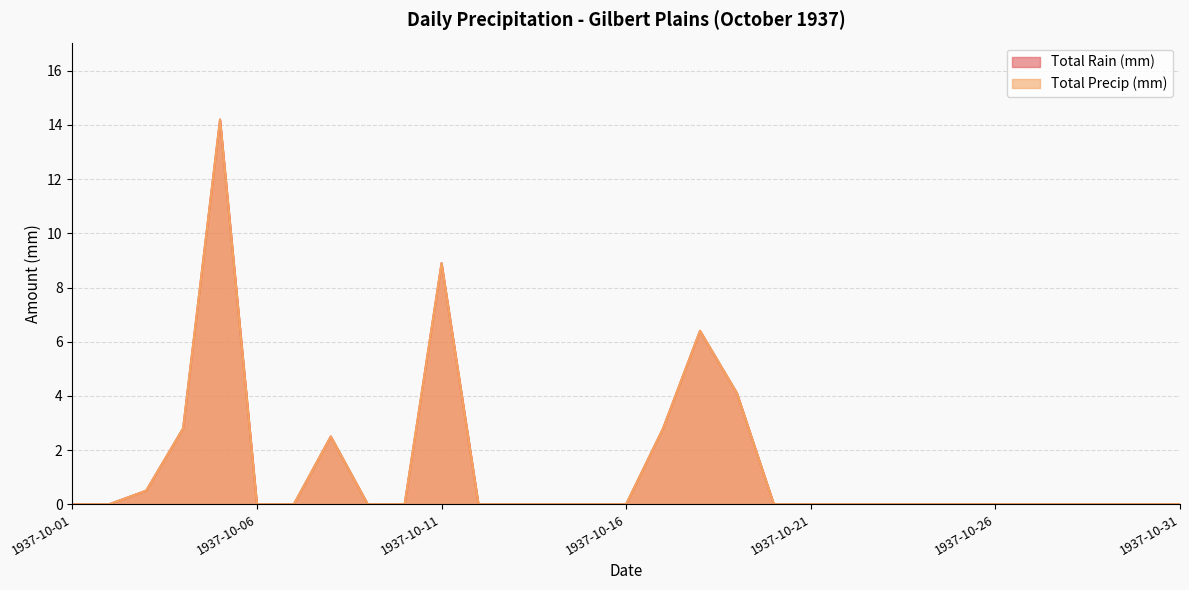

Reading right to left, extract all data points from this chart.

Total Rain (mm): 0.0	0.0	0.0	0.0	0.0	0.0	0.0	0.0	0.0	0.0	0.0	0.0	4.1	6.4	2.8	0.0	0.0	0.0	0.0	0.0	8.9	0.0	0.0	2.5	0.0	0.0	14.2	2.8	0.5	0.0	0.0
Total Precip (mm): 0.0	0.0	0.0	0.0	0.0	0.0	0.0	0.0	0.0	0.0	0.0	0.0	4.1	6.4	2.8	0.0	0.0	0.0	0.0	0.0	8.9	0.0	0.0	2.5	0.0	0.0	14.2	2.8	0.5	0.0	0.0